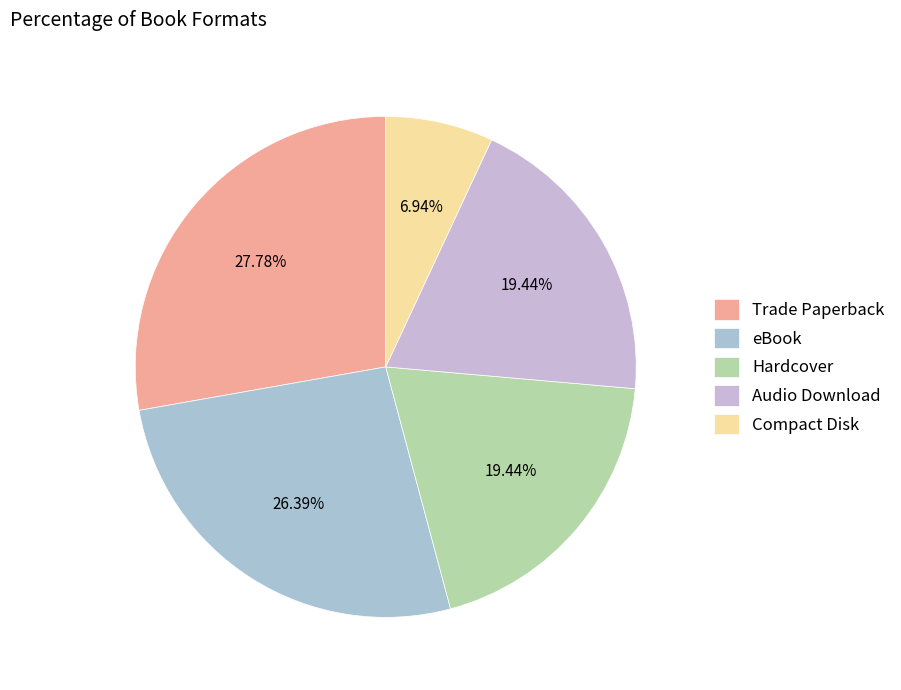

To the nearest percent, what is the combined percentage of Trade Paperback and Compact Disk?

35%